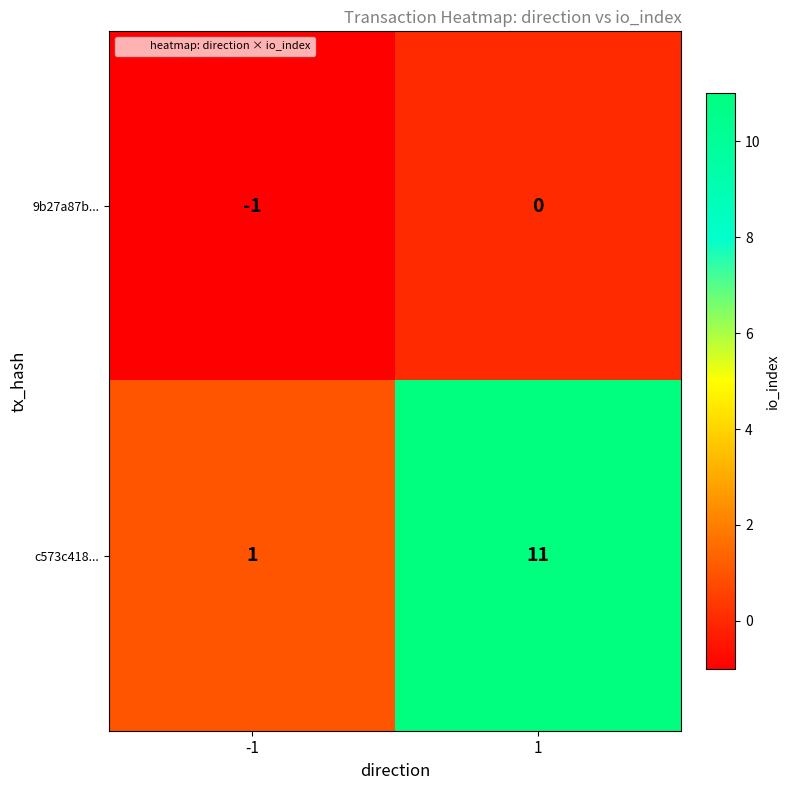

What is the difference between the c573c418... values at 1 and -1?

10